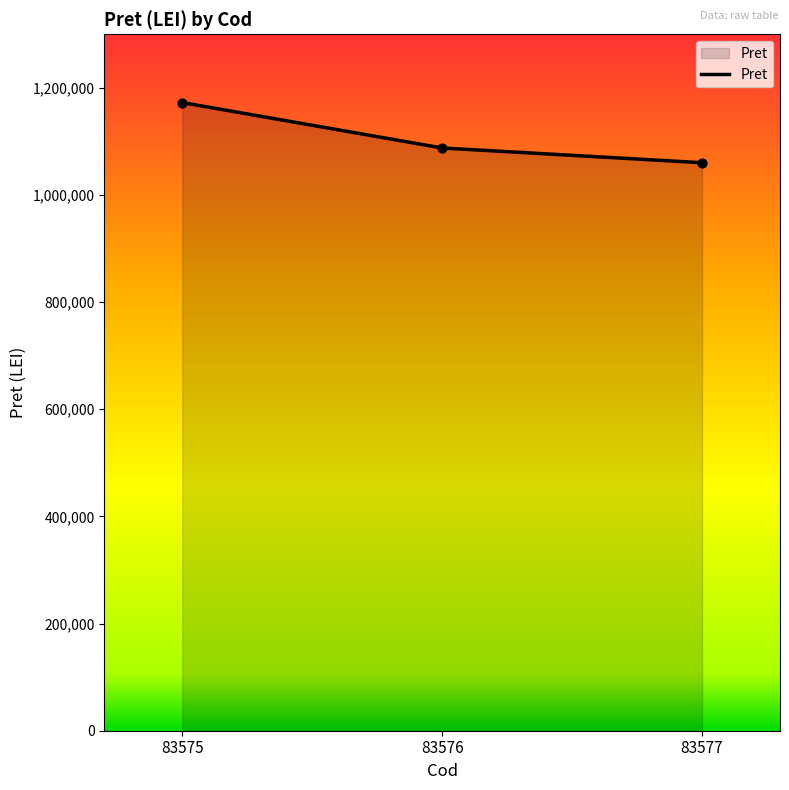

Approximately how many times larger is the value at 83575 compared to 83577?

1.1